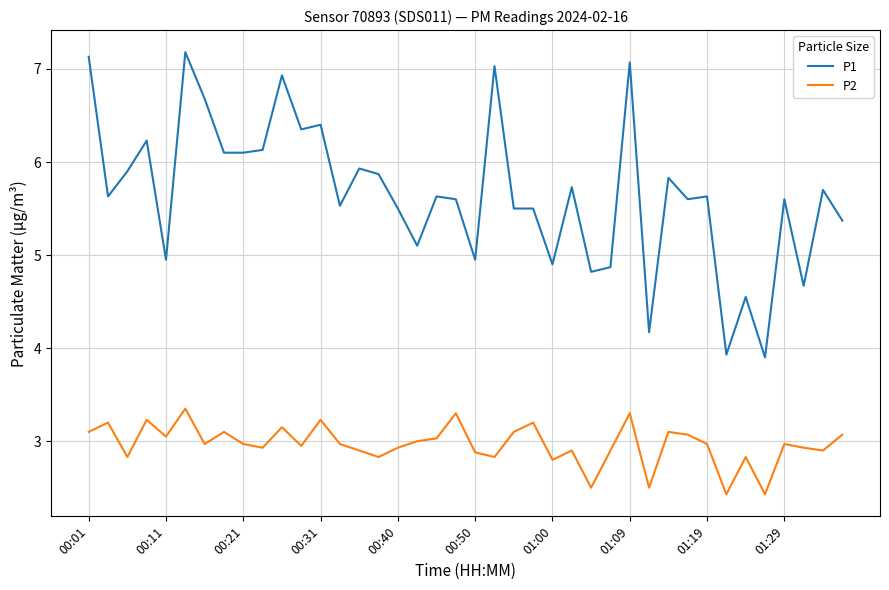

Which series has the largest total across all categories?

P1